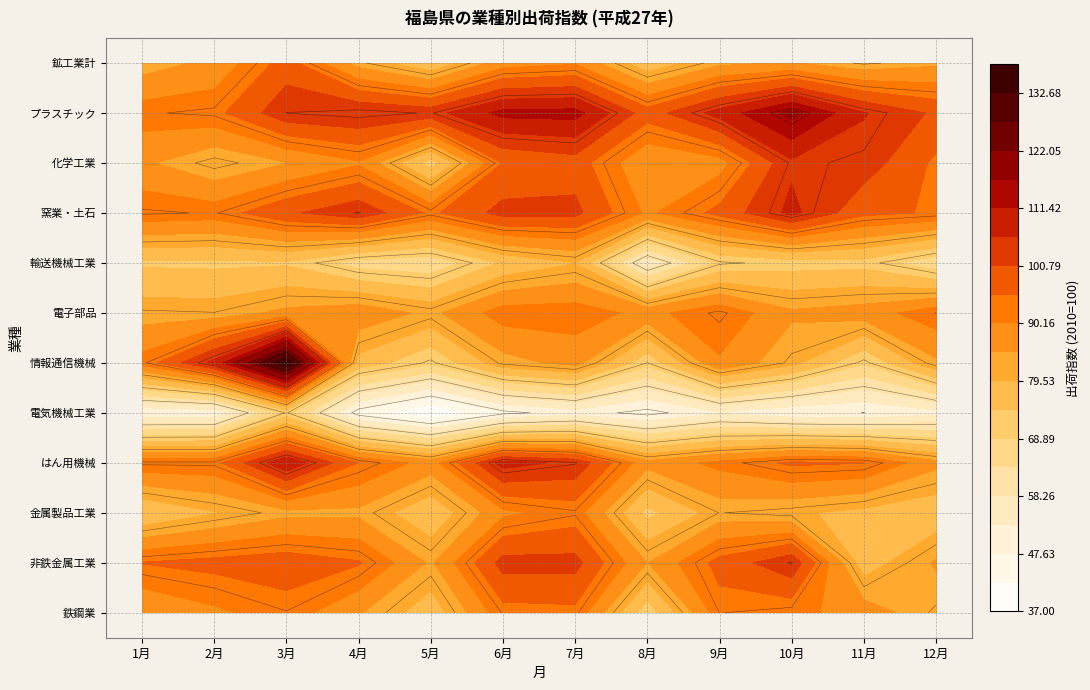

At which label is はん用機械 closest to 98?

10月